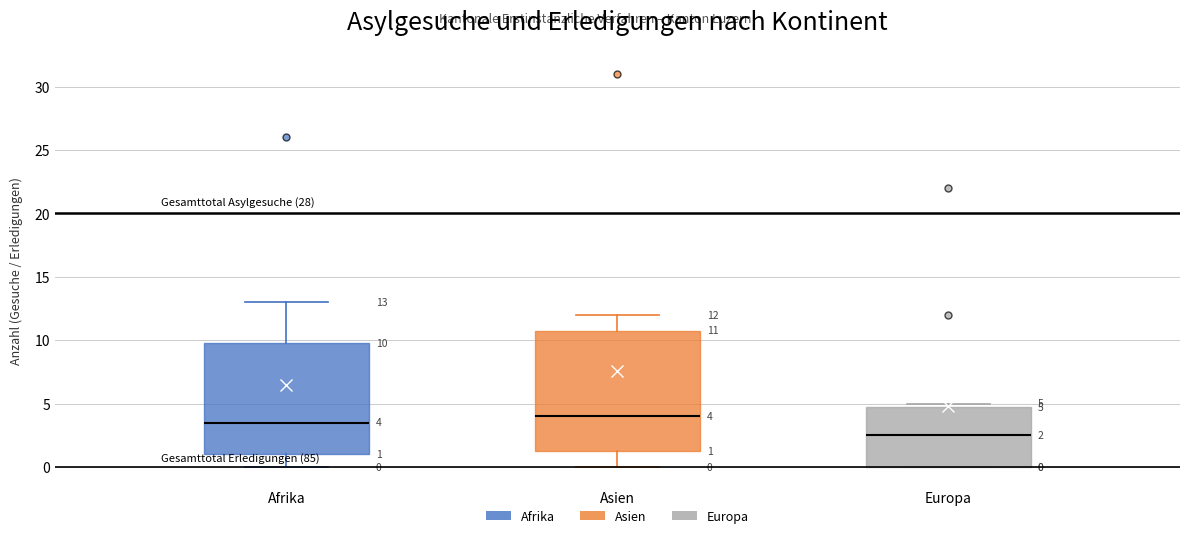

Which box's median line is the highest?

Asien